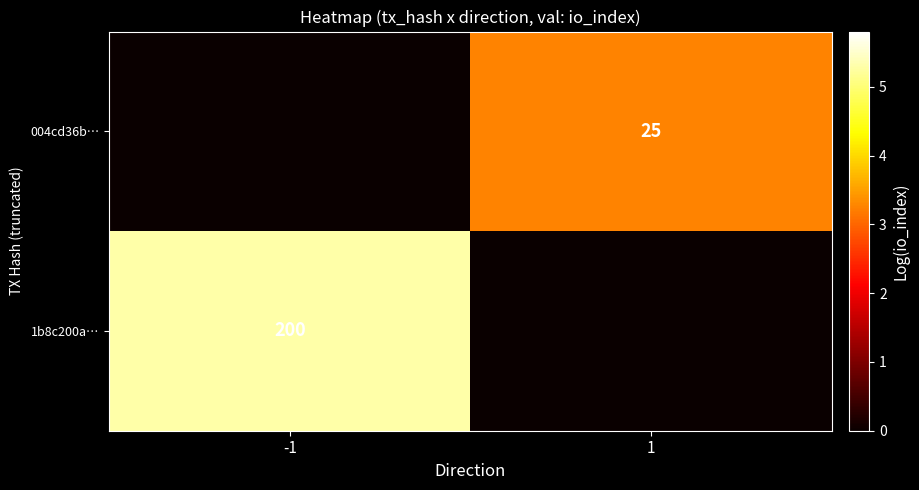

What is the spread (max minus min) of values at -1?

5.3